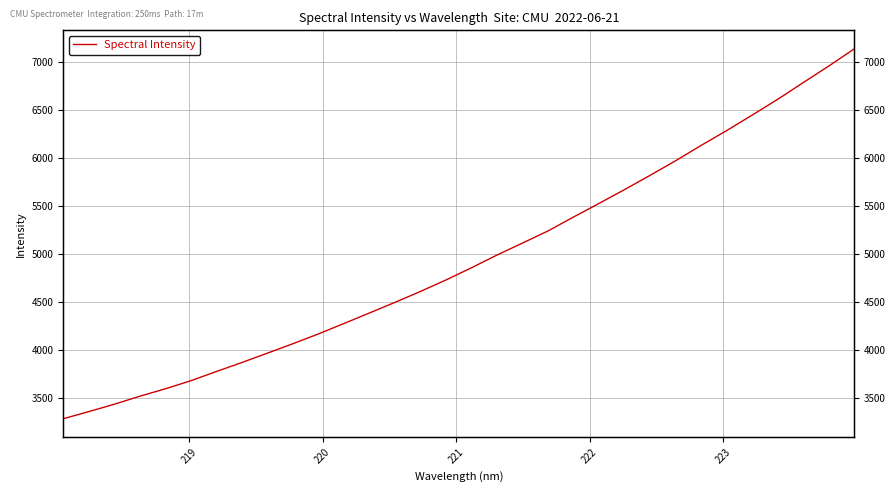

How many lines are shown in the chart?

1